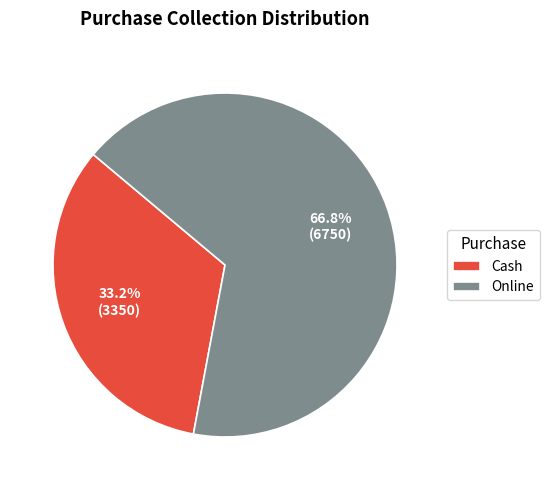

Rank the categories by value from lowest to highest.

Cash, Online